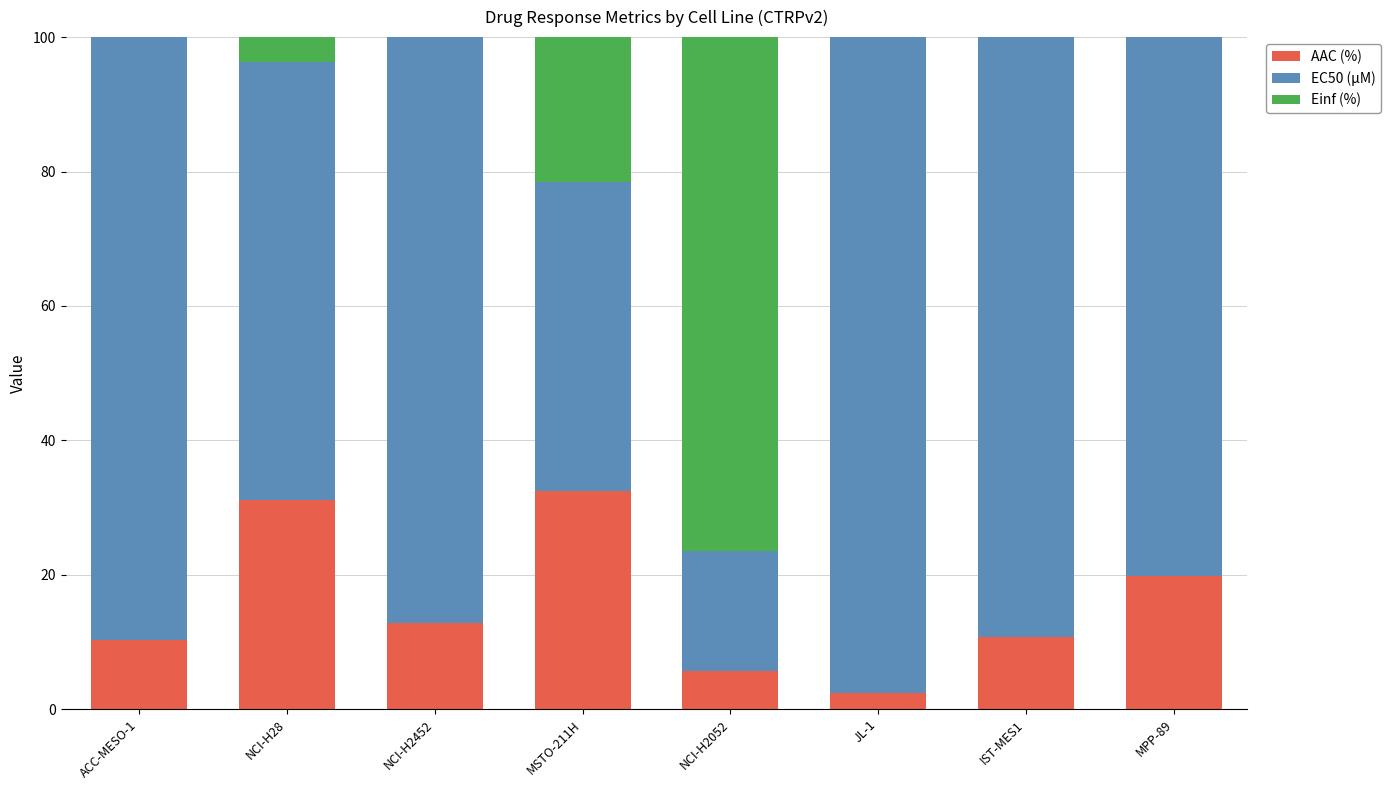

The value of AAC (%) at ACC-MESO-1 is 10.3. True or false?

True